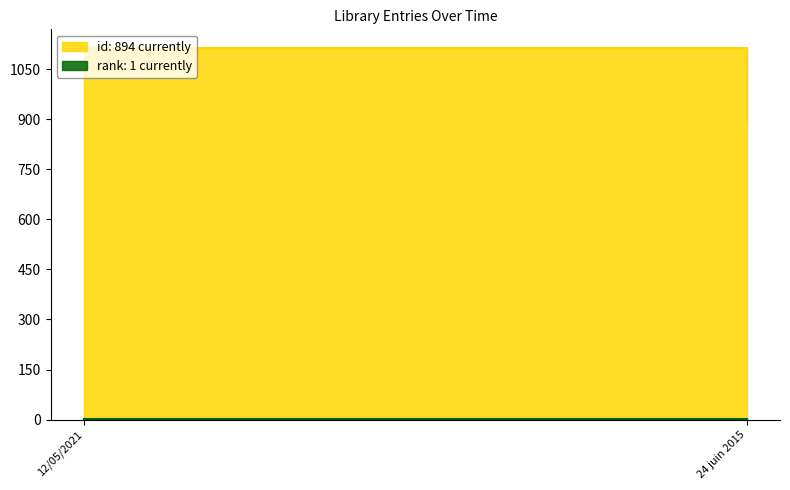

Does the chart display data point markers on the line(s)?

No